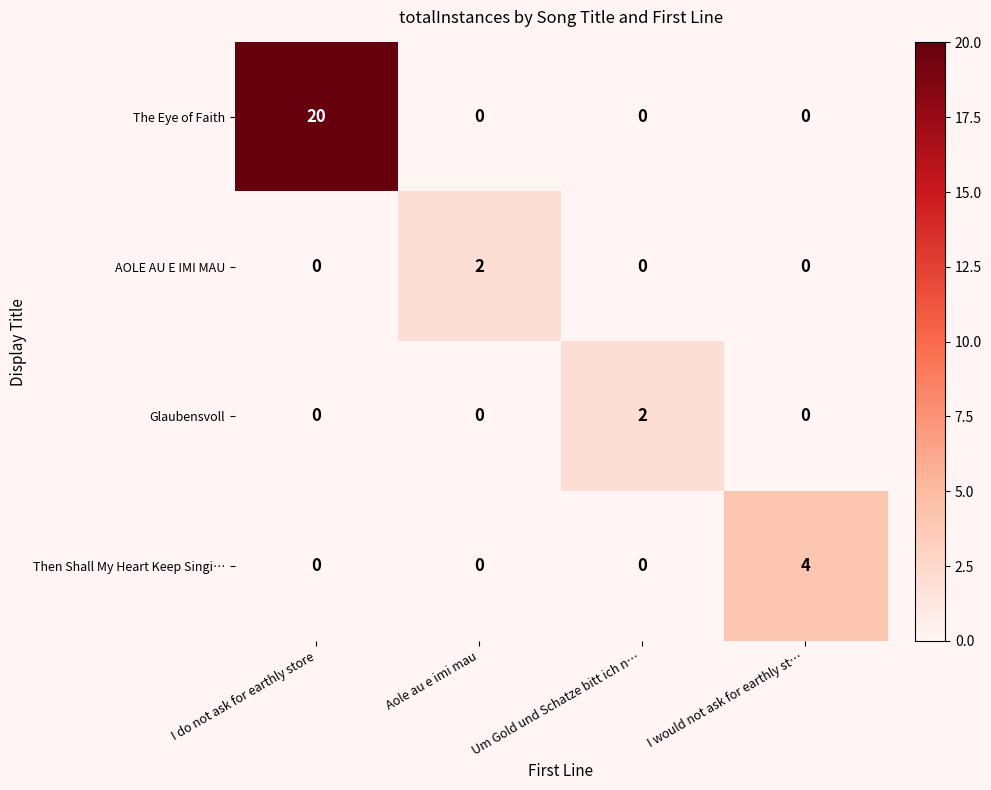

How many AOLE AU E IMI MAU values are between 0 and 2?

4